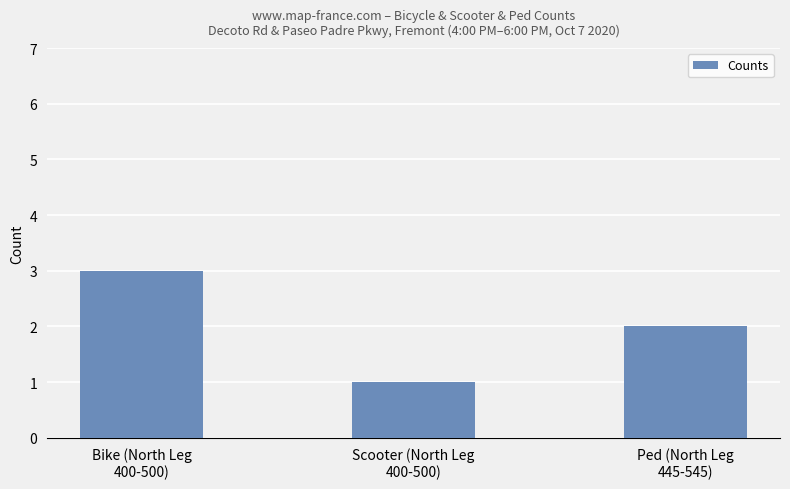

What is the change in value from Bike (North Leg
400-500) to Scooter (North Leg
400-500)?

-2